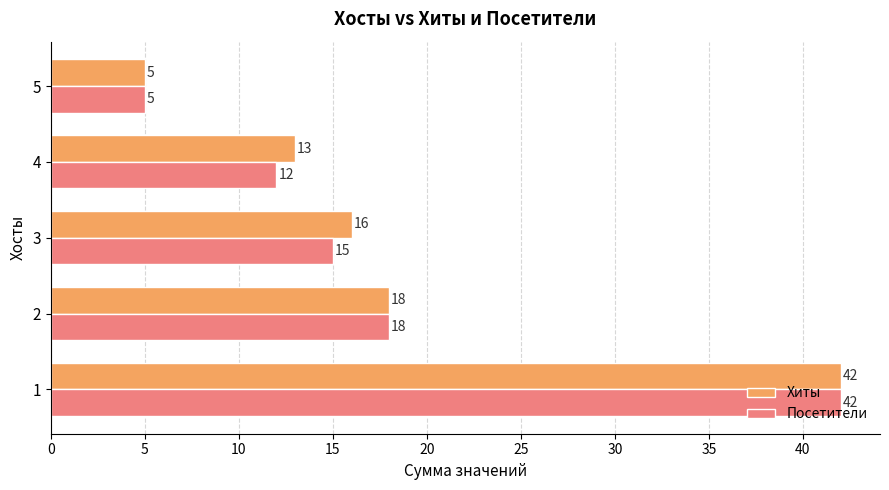

Between 2 and 4, which series saw the biggest shift?

Посетители